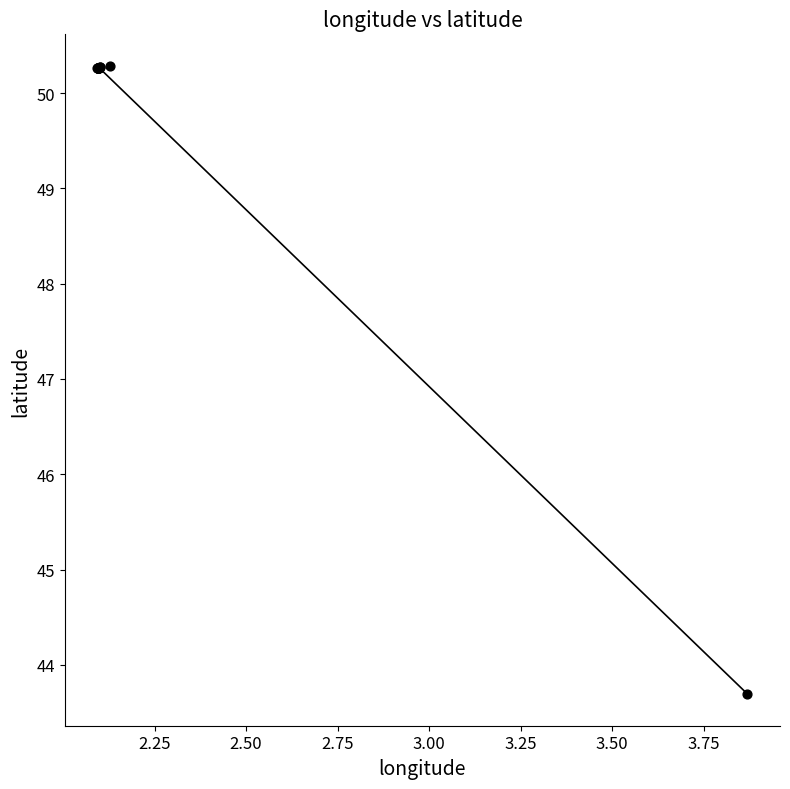

What Y value in the scatter plot is closest to 46?

43.7